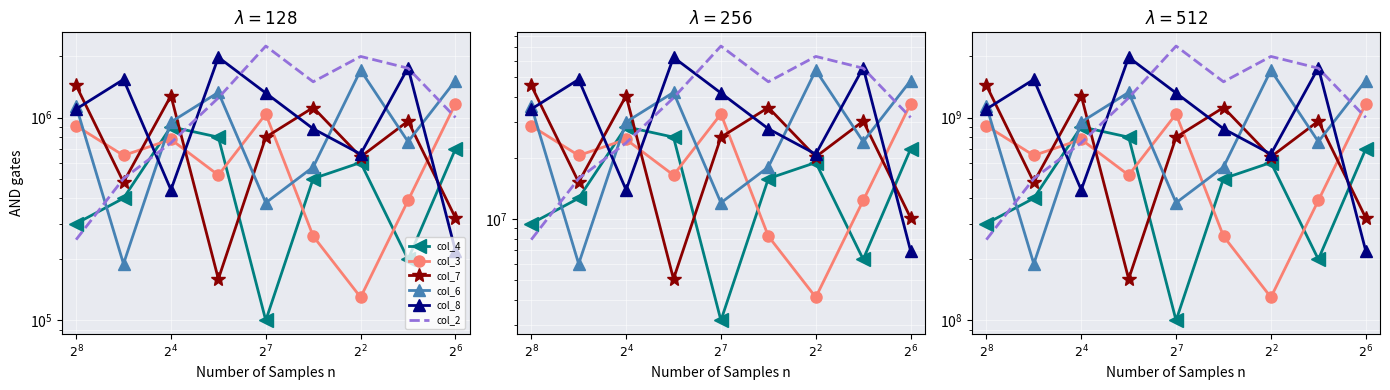

What is the greatest value displayed?

2250000000.0